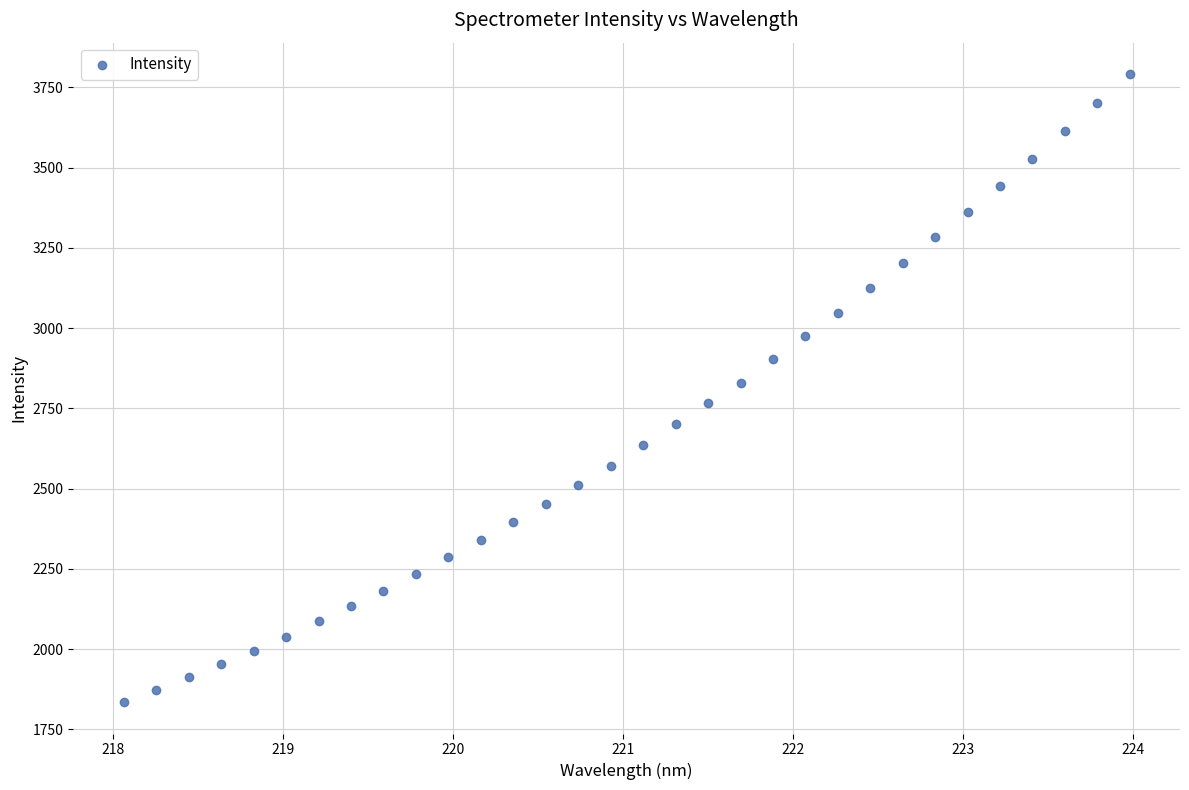

What is the range of X values (max minus min)?

5.9